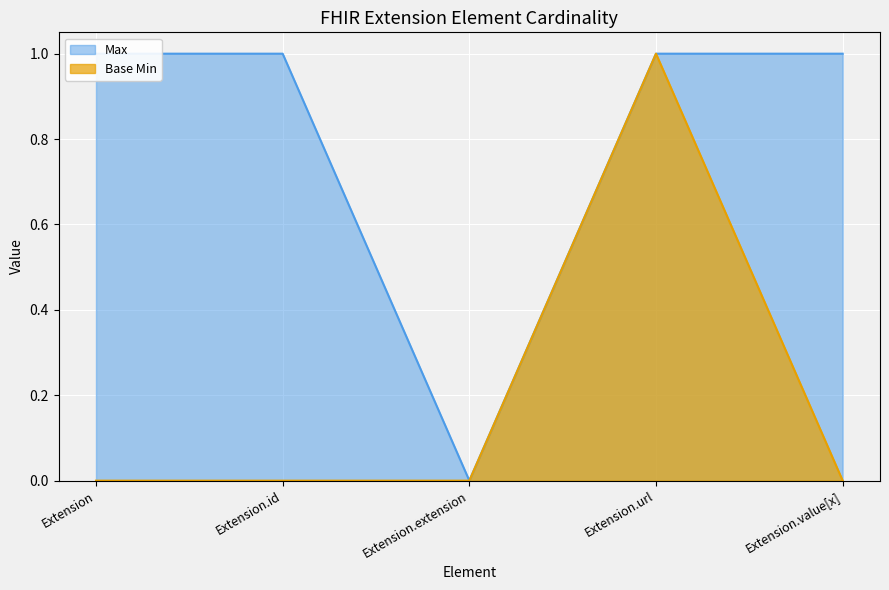

At how many categories does at least one series exceed 0?

4